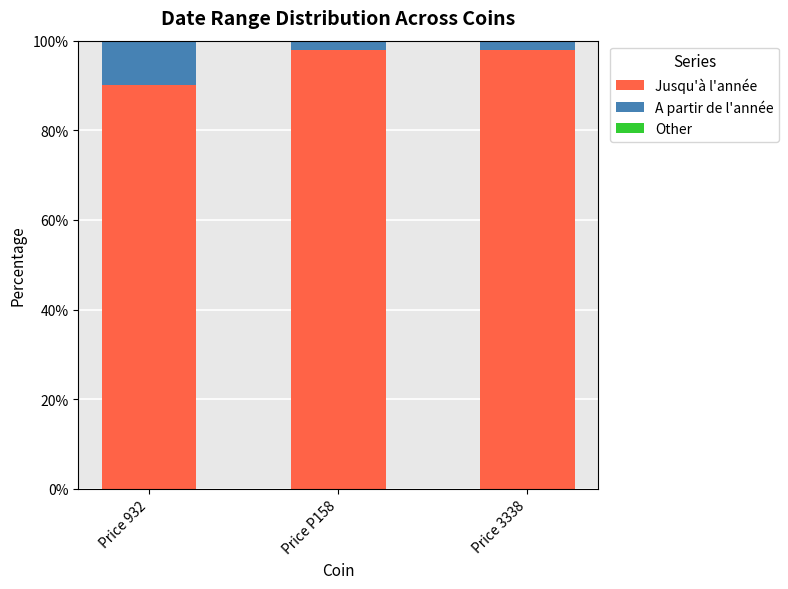

What is the difference between the second highest and minimum values in the Jusqu'à l'année series?

7.8